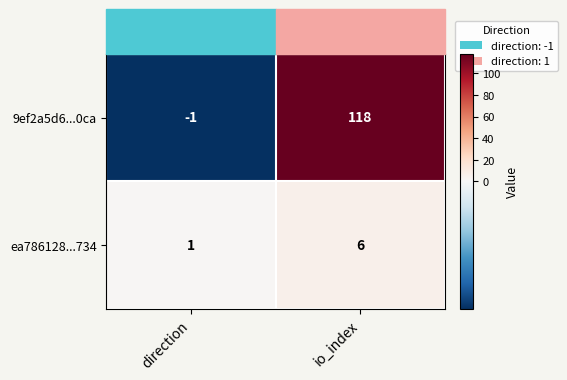

Where is ea786128...734 nearest to the value 3?

direction